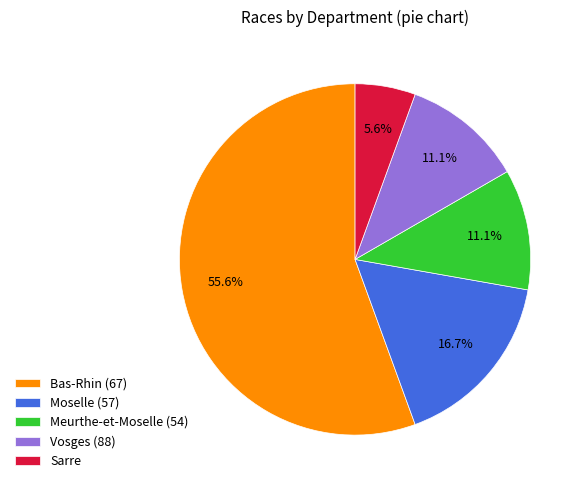

How much of the chart is everything except Vosges (88)?

88.9%